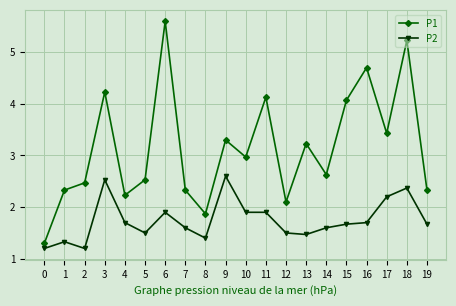

How many data points in P1 are less than 2?

2